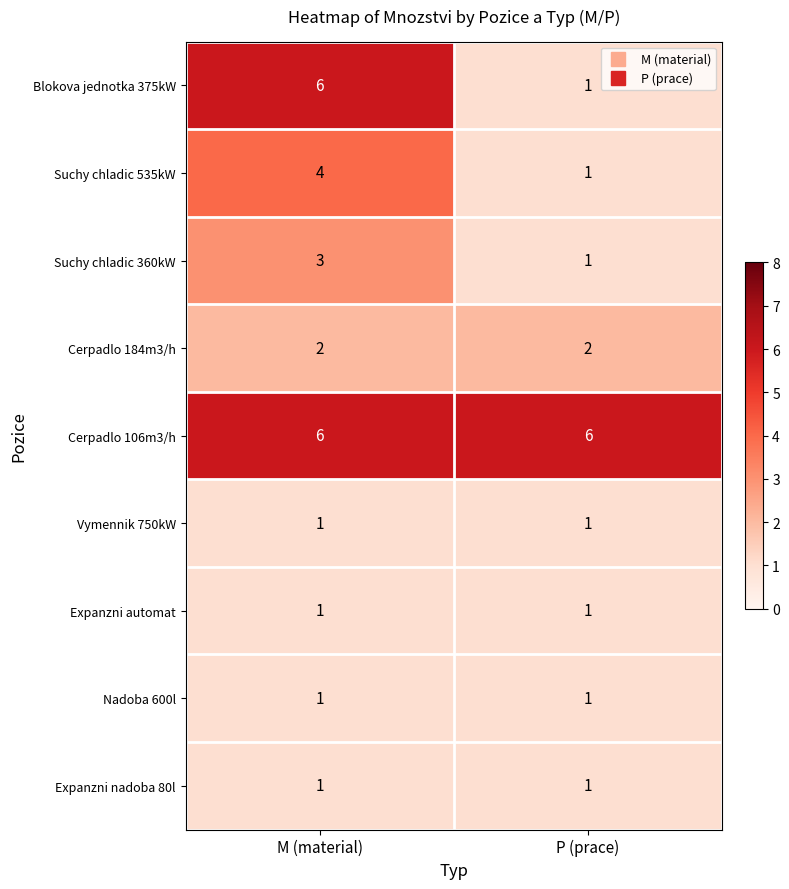

The Blokova jednotka 375kW series shows 0 at P (prace). True or false?

False